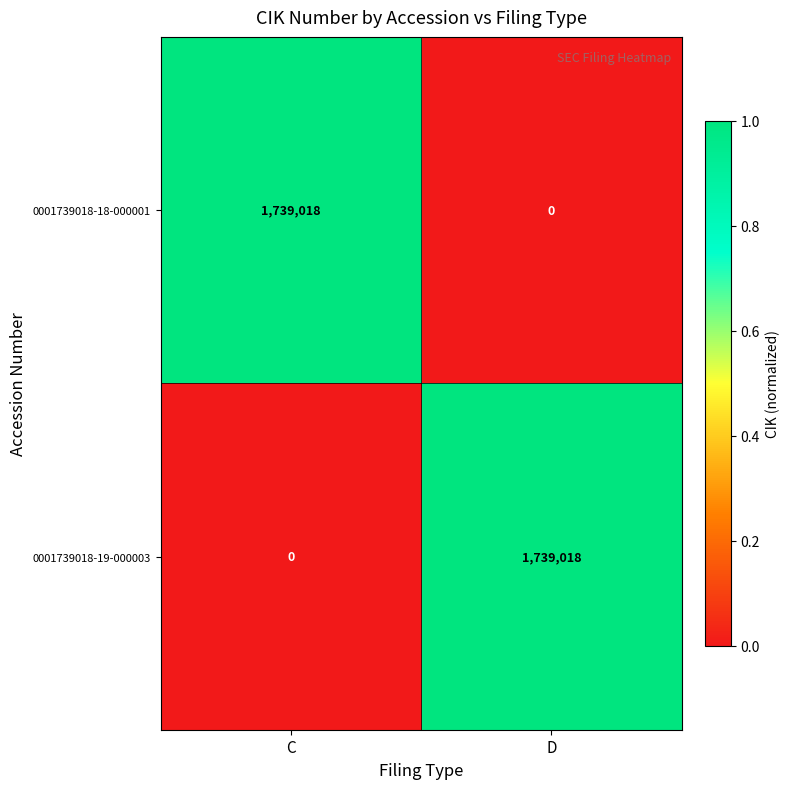

Reading left to right, list all the values displayed in this chart.

0001739018-18-000001: 1739018	0
0001739018-19-000003: 0	1739018